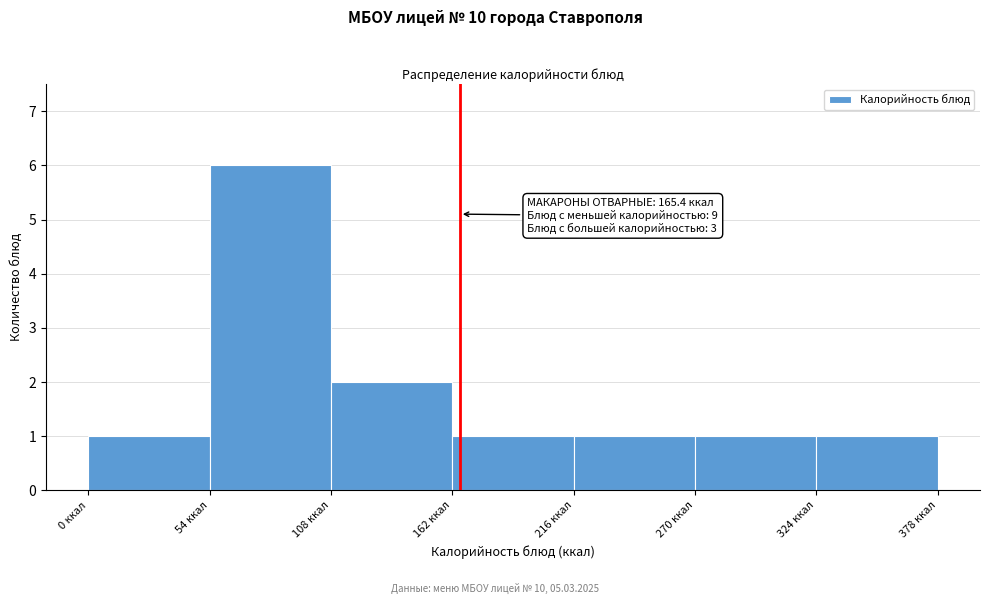

Over which range of the x-axis is the bar tallest?

54 to 108